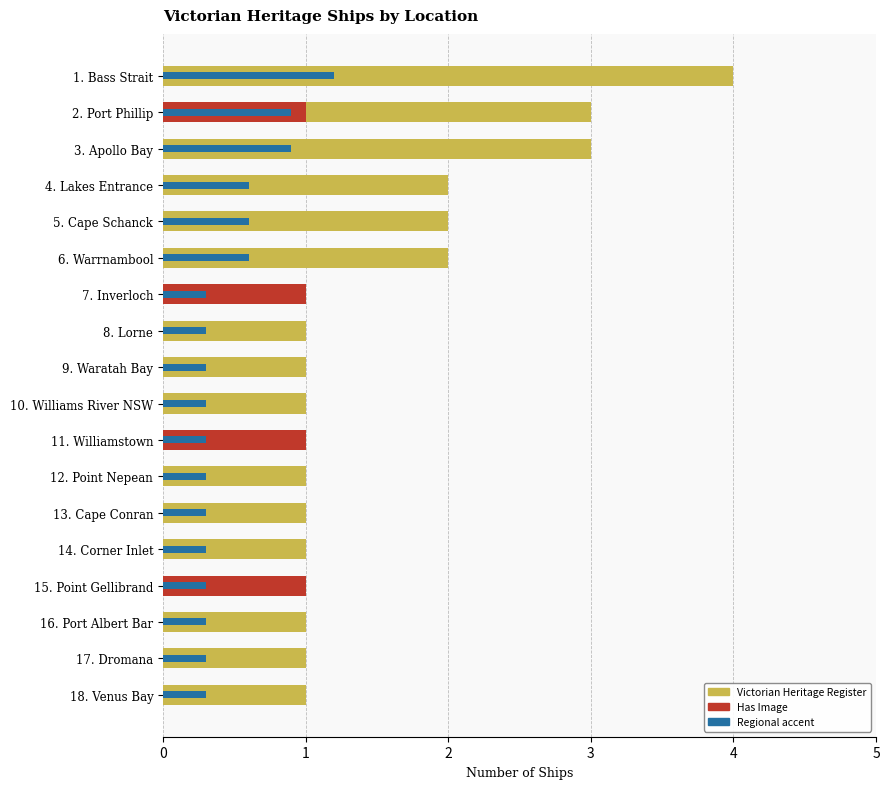

What is the value of the East/West/Bass Strait bar at the 13th from the left?

0.3